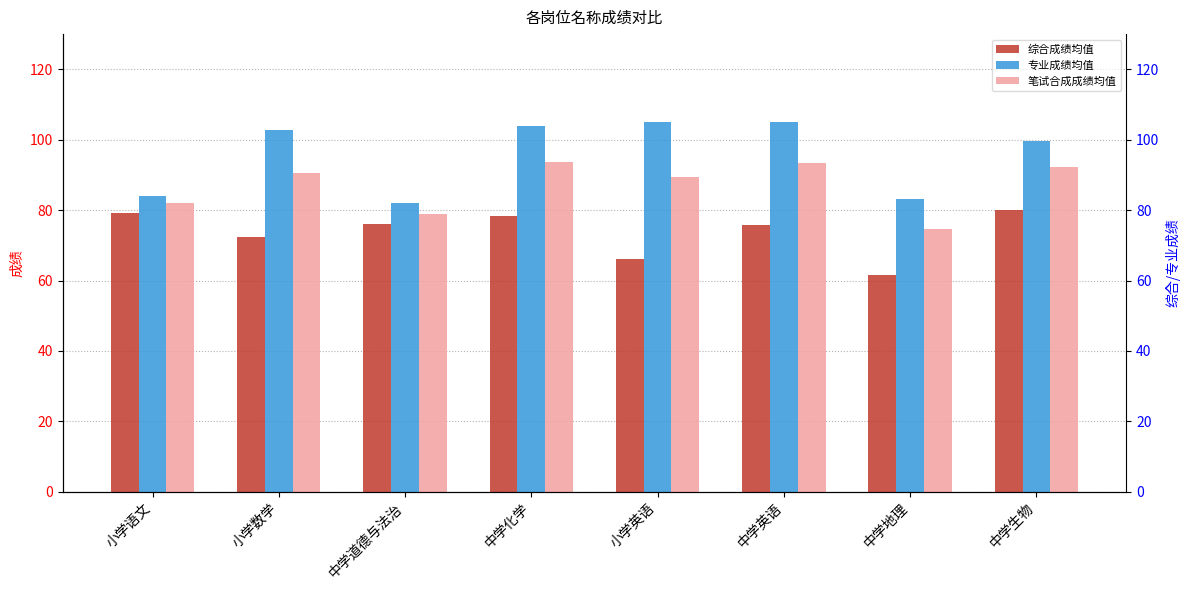

Between 小学语文 and 中学地理, which series saw the biggest shift?

综合成绩均值